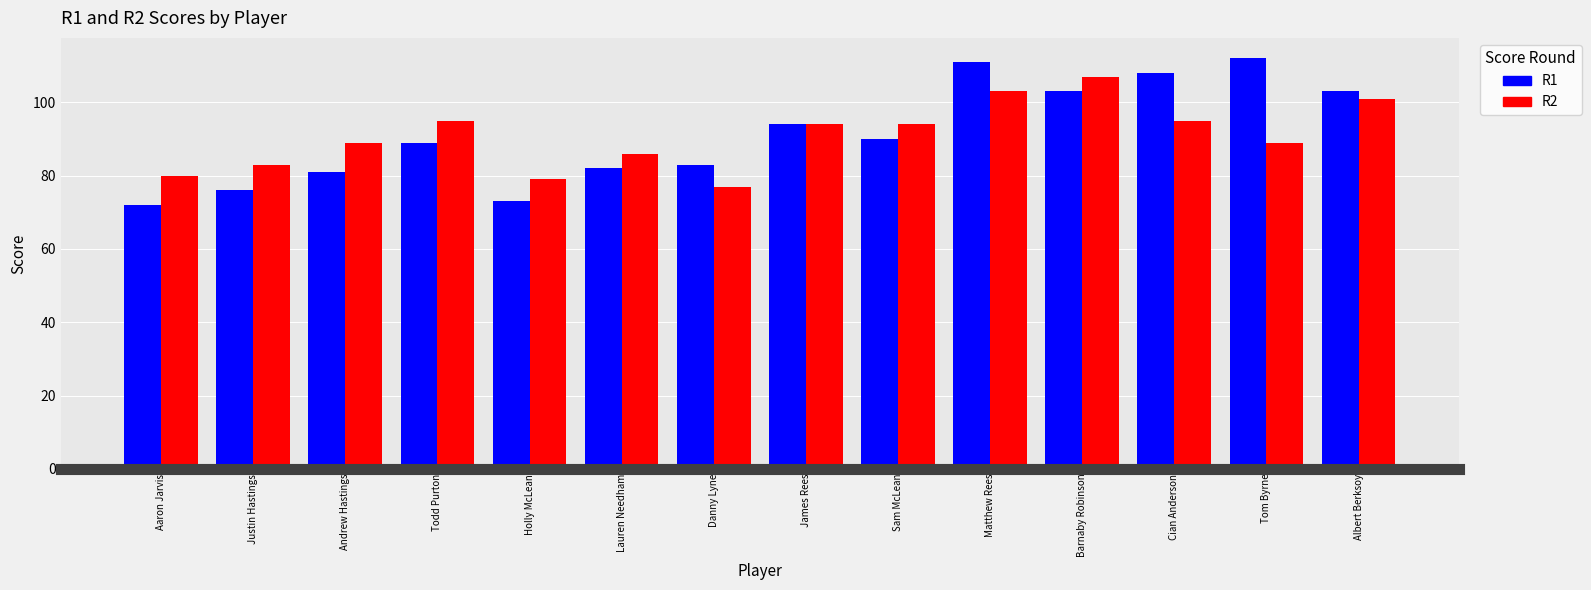

What are all the series names shown in the legend?

R1, R2